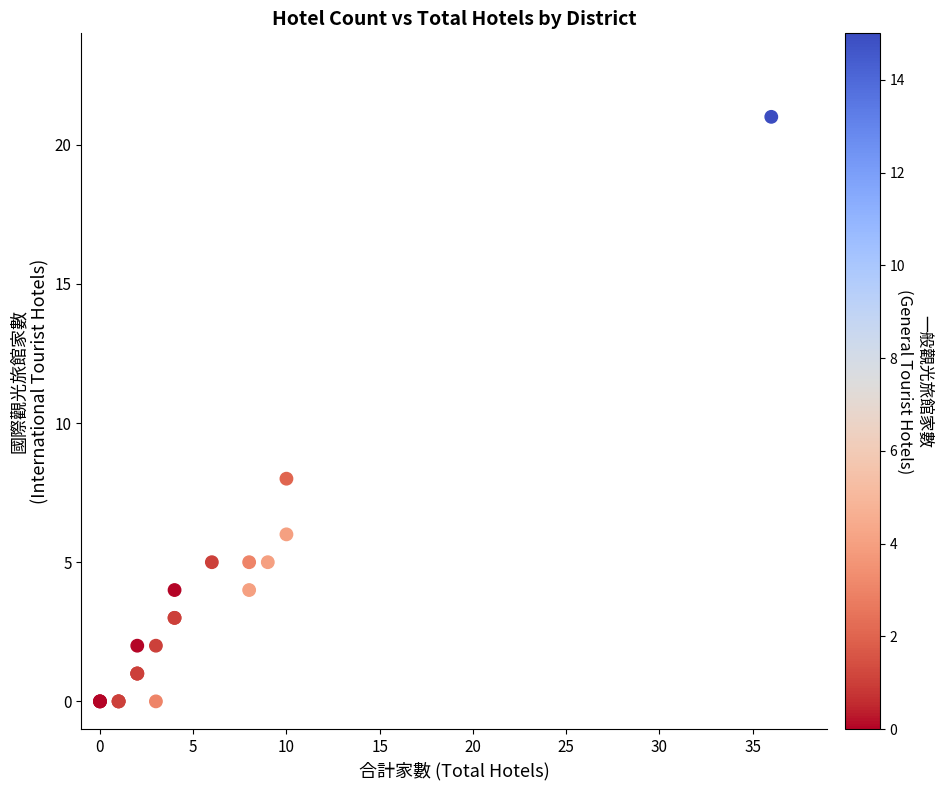

What Y value in the scatter plot is closest to 10?

8